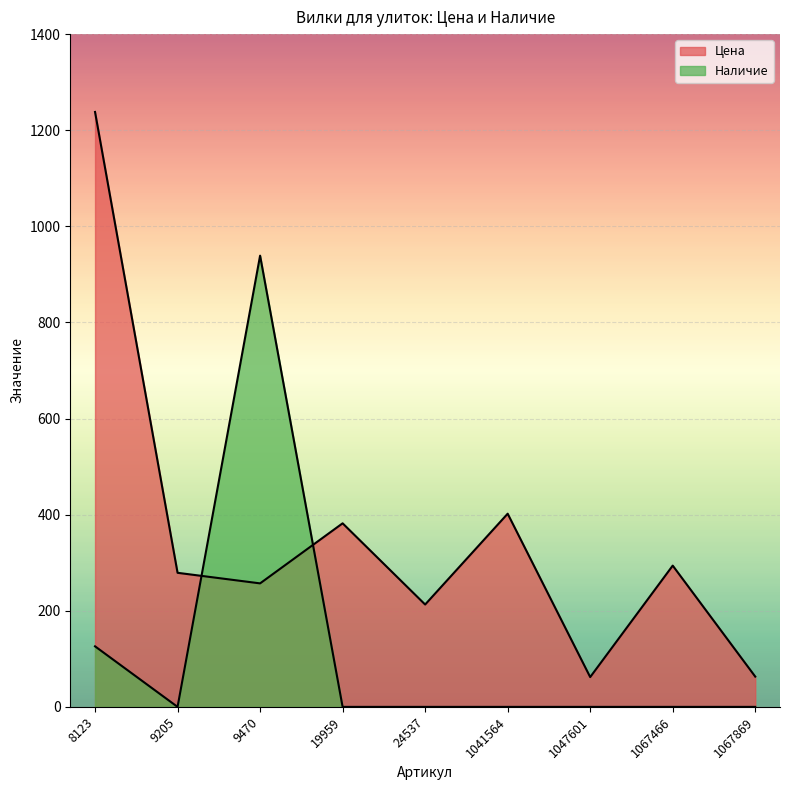

True or false: Наличие has more than 0 interior local peaks.

True